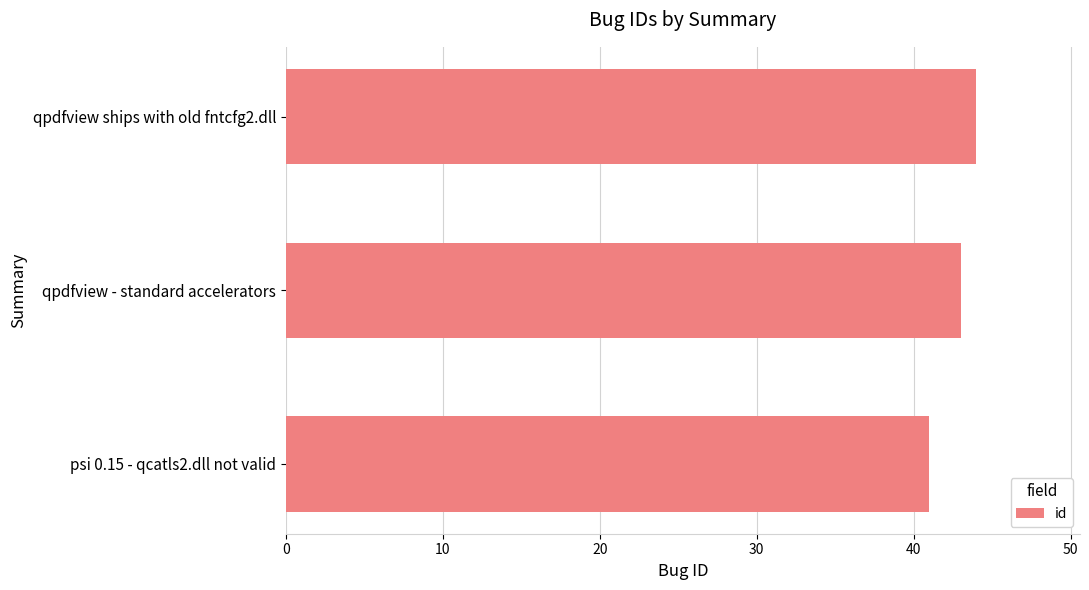

Which label corresponds to the smallest value in the chart?

psi 0.15 - qcatls2.dll not valid